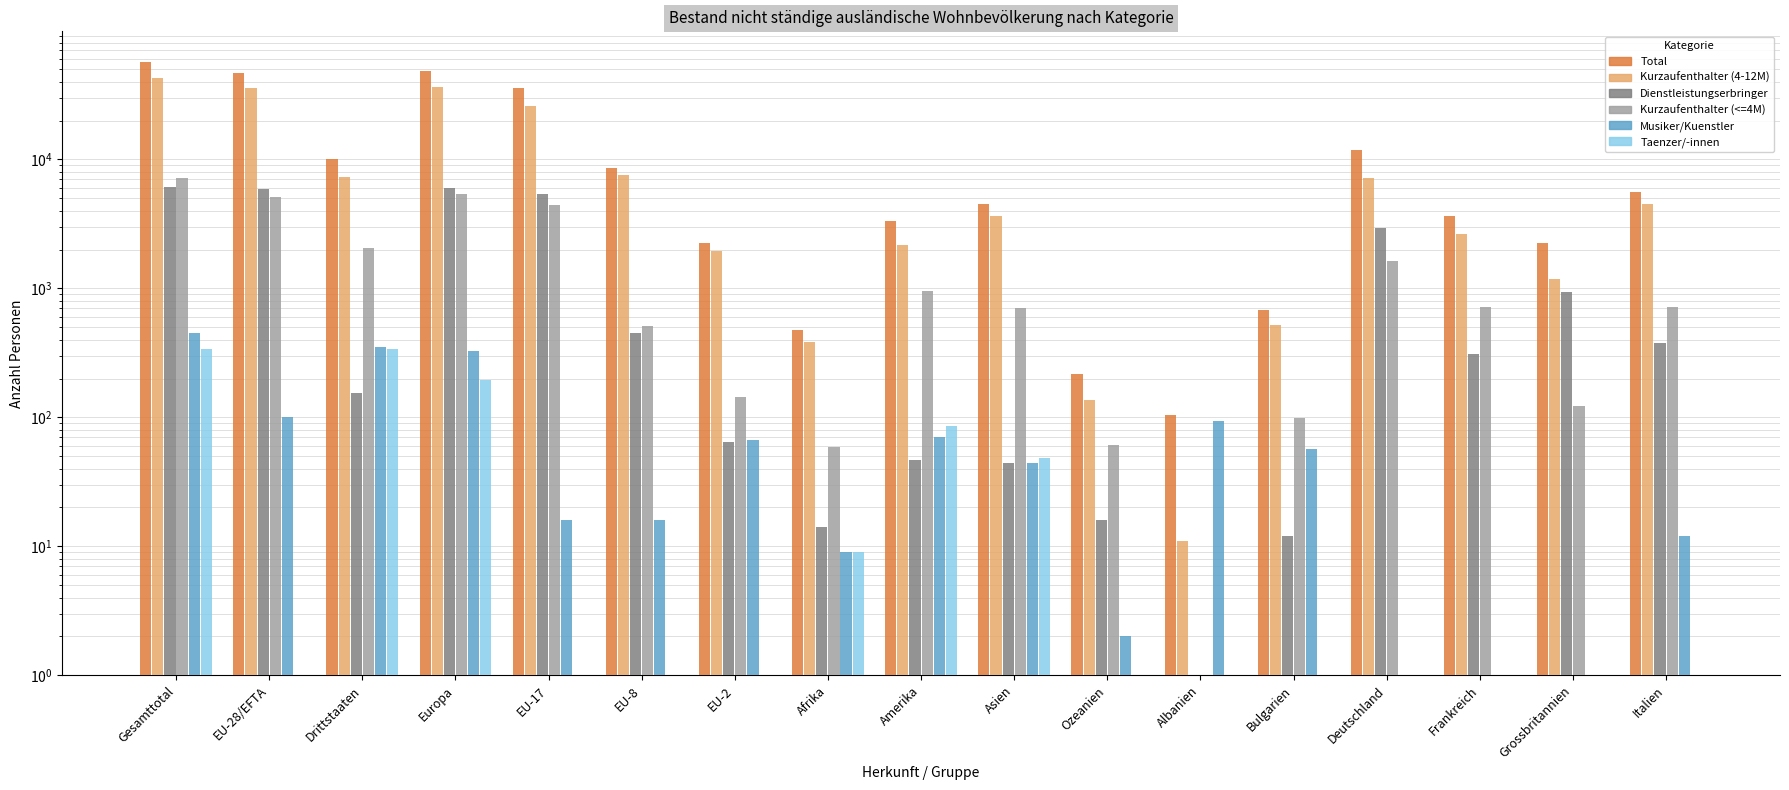

What value does the Dienstleistungserbringer series have at Grossbritannien?

942